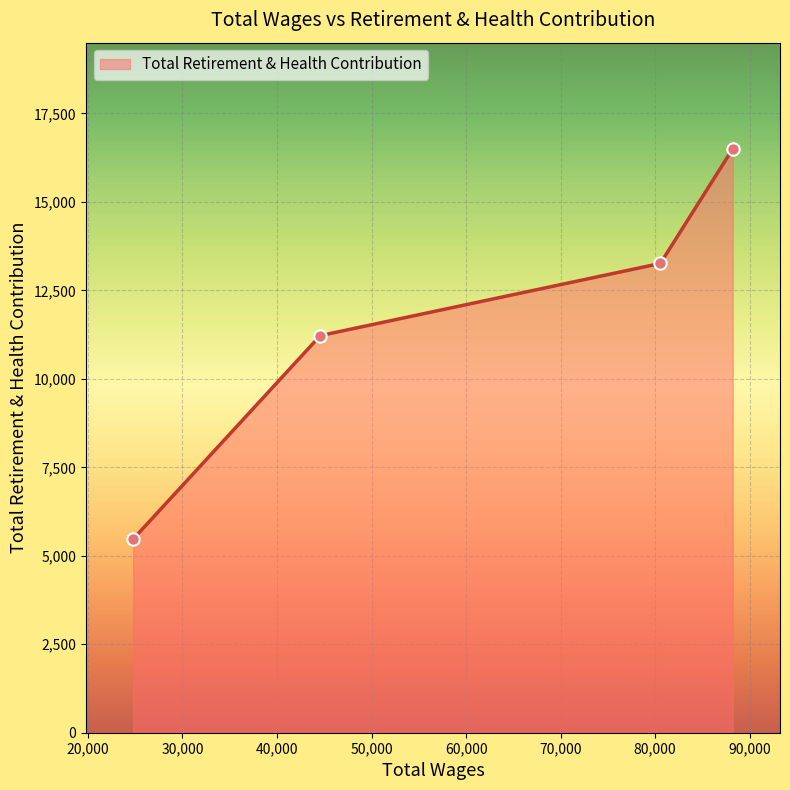

What is the difference between the maximum and second lowest values?

5279